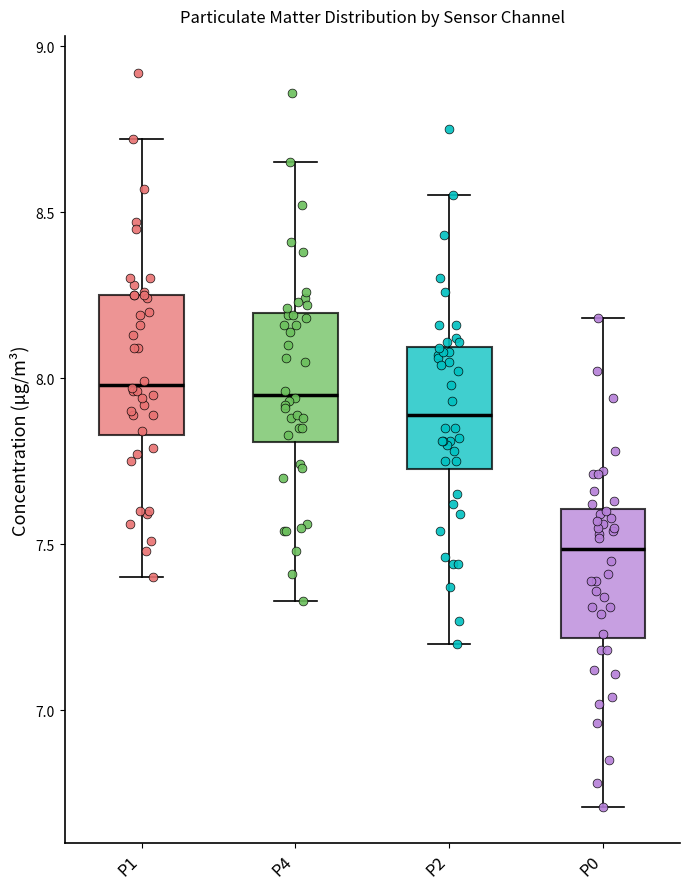

Reading left to right, read every box against the y-axis: the position of its median line, the range the box covers, and the ends of its whiskers. The values are not printed on the chart, so give them approximately, as read against the axis.

P1: median 8.00, box 7.85 to 8.25, whiskers 7.40 to 8.70
P4: median 7.95, box 7.80 to 8.20, whiskers 7.35 to 8.65
P2: median 7.90, box 7.75 to 8.10, whiskers 7.20 to 8.55
P0: median 7.50, box 7.20 to 7.60, whiskers 6.70 to 8.20